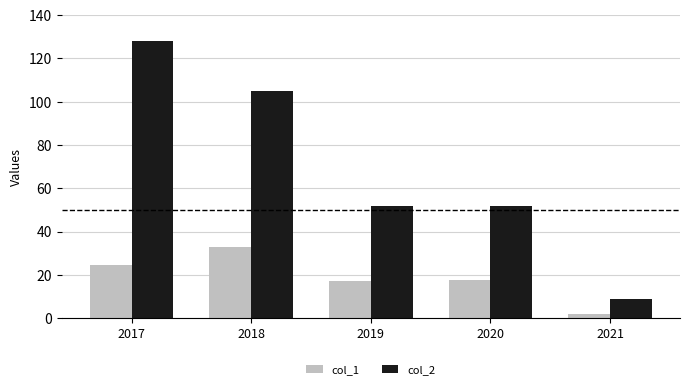

The value of col_2 at 2020 is 72.9. True or false?

False